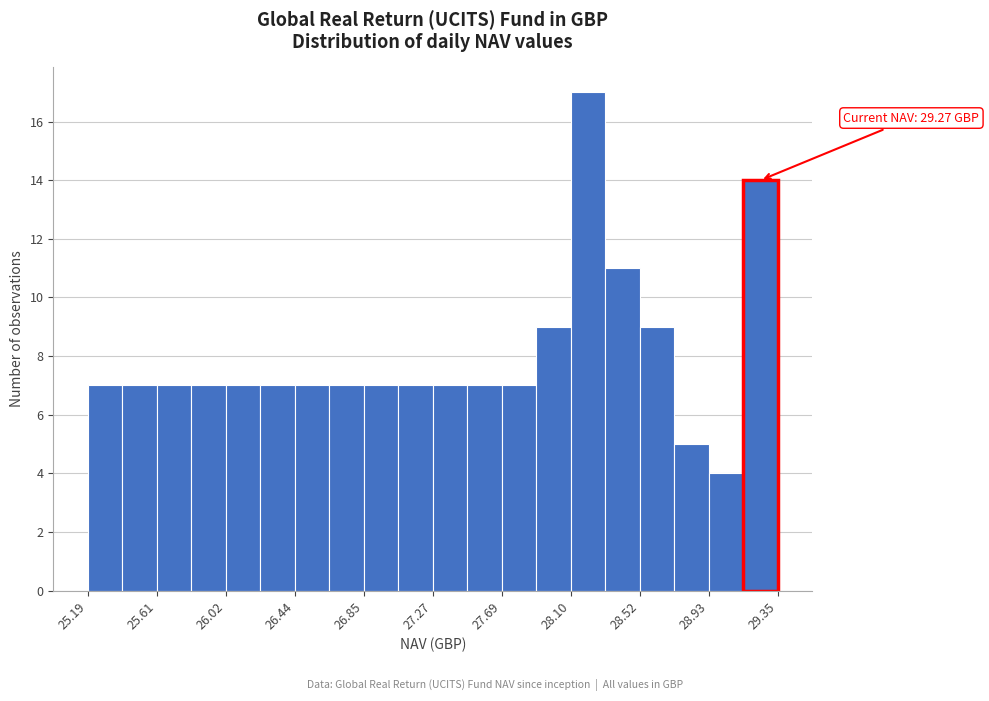

Which range on the x-axis has the tallest bar?

28.10 to 28.30